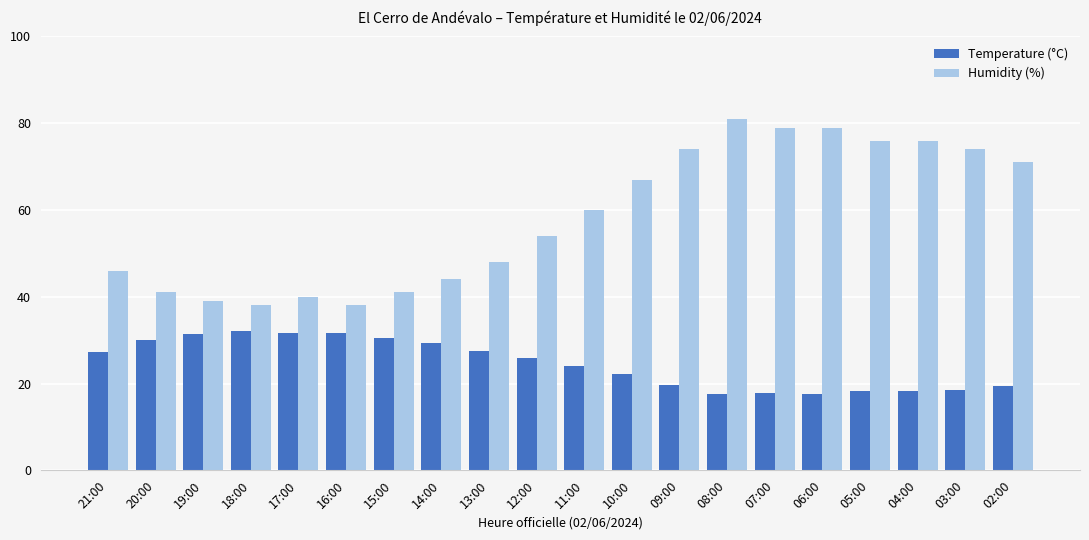

What is the lowest value of the Humidity (%) series?

38.0